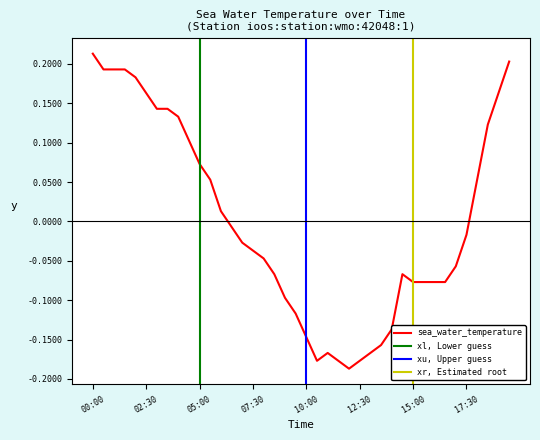

How many points are higher than both their immediate neighbors (excluding endpoints)?

2